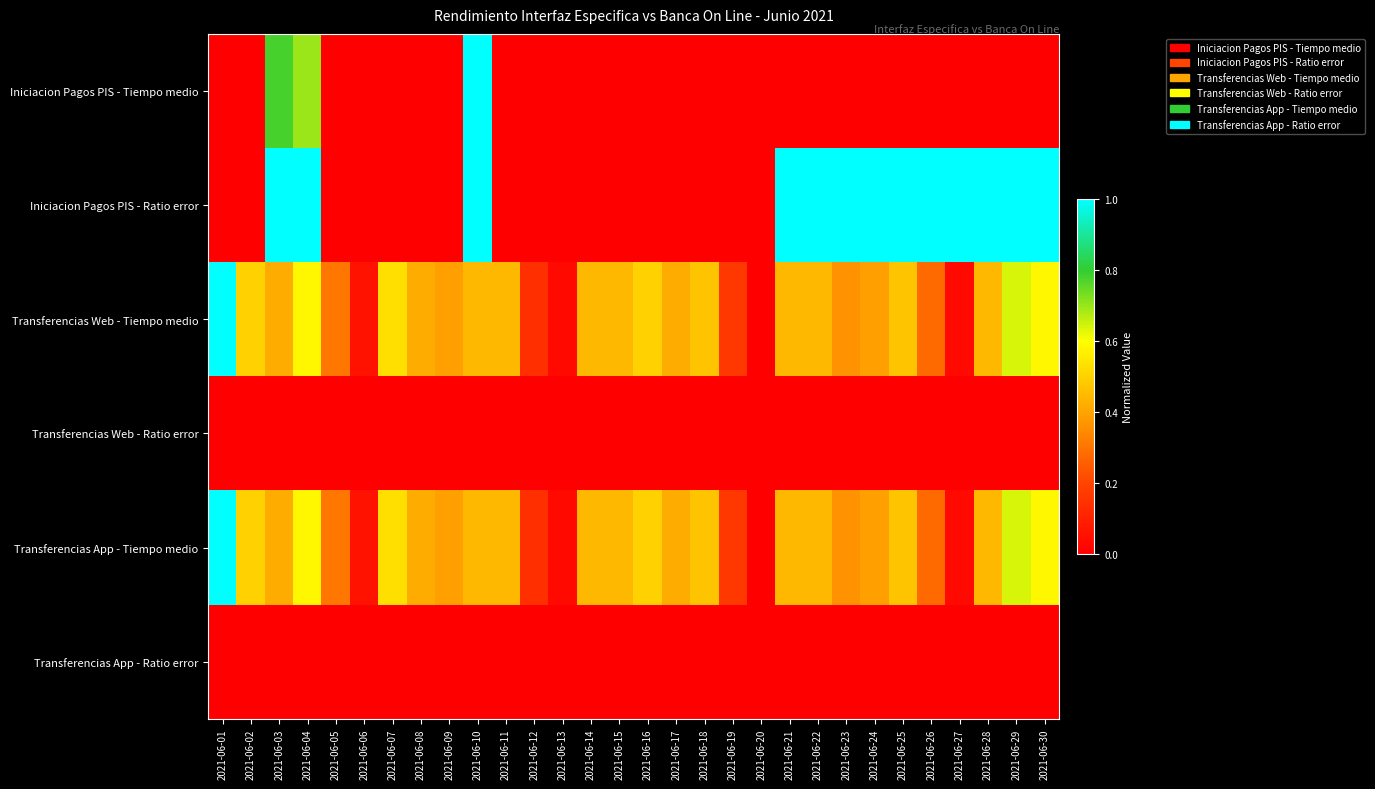

Reading left to right, list all the values displayed in this chart.

Iniciacion Pagos PIS - Tiempo medio: 2021-06-01=0.0	2021-06-02=0.0	2021-06-03=0.8	2021-06-04=0.7	2021-06-05=0.0	2021-06-06=0.0	2021-06-07=0.0	2021-06-08=0.0	2021-06-09=0.0	2021-06-10=1.0	2021-06-11=0.0	2021-06-12=0.0	2021-06-13=0.0	2021-06-14=0.0	2021-06-15=0.0	2021-06-16=0.0	2021-06-17=0.0	2021-06-18=0.0	2021-06-19=0.0	2021-06-20=0.0	2021-06-21=0.0	2021-06-22=0.0	2021-06-23=0.0	2021-06-24=0.0	2021-06-25=0.0	2021-06-26=0.0	2021-06-27=0.0	2021-06-28=0.0	2021-06-29=0.0	2021-06-30=0.0
Iniciacion Pagos PIS - Ratio error: 2021-06-01=0.0	2021-06-02=0.0	2021-06-03=1.0	2021-06-04=1.0	2021-06-05=0.0	2021-06-06=0.0	2021-06-07=0.0	2021-06-08=0.0	2021-06-09=0.0	2021-06-10=1.0	2021-06-11=0.0	2021-06-12=0.0	2021-06-13=0.0	2021-06-14=0.0	2021-06-15=0.0	2021-06-16=0.0	2021-06-17=0.0	2021-06-18=0.0	2021-06-19=0.0	2021-06-20=0.0	2021-06-21=1.0	2021-06-22=1.0	2021-06-23=1.0	2021-06-24=1.0	2021-06-25=1.0	2021-06-26=1.0	2021-06-27=1.0	2021-06-28=1.0	2021-06-29=1.0	2021-06-30=1.0
Transferencias Web - Tiempo medio: 2021-06-01=1.0	2021-06-02=0.5	2021-06-03=0.4	2021-06-04=0.6	2021-06-05=0.3	2021-06-06=0.1	2021-06-07=0.5	2021-06-08=0.4	2021-06-09=0.4	2021-06-10=0.4	2021-06-11=0.4	2021-06-12=0.1	2021-06-13=0.0	2021-06-14=0.4	2021-06-15=0.4	2021-06-16=0.5	2021-06-17=0.4	2021-06-18=0.5	2021-06-19=0.2	2021-06-20=0.0	2021-06-21=0.4	2021-06-22=0.4	2021-06-23=0.4	2021-06-24=0.4	2021-06-25=0.5	2021-06-26=0.3	2021-06-27=0.0	2021-06-28=0.4	2021-06-29=0.6	2021-06-30=0.6
Transferencias Web - Ratio error: 2021-06-01=0.0	2021-06-02=0.0	2021-06-03=0.0	2021-06-04=0.0	2021-06-05=0.0	2021-06-06=0.0	2021-06-07=0.0	2021-06-08=0.0	2021-06-09=0.0	2021-06-10=0.0	2021-06-11=0.0	2021-06-12=0.0	2021-06-13=0.0	2021-06-14=0.0	2021-06-15=0.0	2021-06-16=0.0	2021-06-17=0.0	2021-06-18=0.0	2021-06-19=0.0	2021-06-20=0.0	2021-06-21=0.0	2021-06-22=0.0	2021-06-23=0.0	2021-06-24=0.0	2021-06-25=0.0	2021-06-26=0.0	2021-06-27=0.0	2021-06-28=0.0	2021-06-29=0.0	2021-06-30=0.0
Transferencias App - Tiempo medio: 2021-06-01=1.0	2021-06-02=0.5	2021-06-03=0.4	2021-06-04=0.6	2021-06-05=0.3	2021-06-06=0.1	2021-06-07=0.5	2021-06-08=0.4	2021-06-09=0.4	2021-06-10=0.4	2021-06-11=0.4	2021-06-12=0.1	2021-06-13=0.0	2021-06-14=0.4	2021-06-15=0.4	2021-06-16=0.5	2021-06-17=0.4	2021-06-18=0.5	2021-06-19=0.2	2021-06-20=0.0	2021-06-21=0.4	2021-06-22=0.4	2021-06-23=0.4	2021-06-24=0.4	2021-06-25=0.5	2021-06-26=0.3	2021-06-27=0.0	2021-06-28=0.4	2021-06-29=0.6	2021-06-30=0.6
Transferencias App - Ratio error: 2021-06-01=0.0	2021-06-02=0.0	2021-06-03=0.0	2021-06-04=0.0	2021-06-05=0.0	2021-06-06=0.0	2021-06-07=0.0	2021-06-08=0.0	2021-06-09=0.0	2021-06-10=0.0	2021-06-11=0.0	2021-06-12=0.0	2021-06-13=0.0	2021-06-14=0.0	2021-06-15=0.0	2021-06-16=0.0	2021-06-17=0.0	2021-06-18=0.0	2021-06-19=0.0	2021-06-20=0.0	2021-06-21=0.0	2021-06-22=0.0	2021-06-23=0.0	2021-06-24=0.0	2021-06-25=0.0	2021-06-26=0.0	2021-06-27=0.0	2021-06-28=0.0	2021-06-29=0.0	2021-06-30=0.0